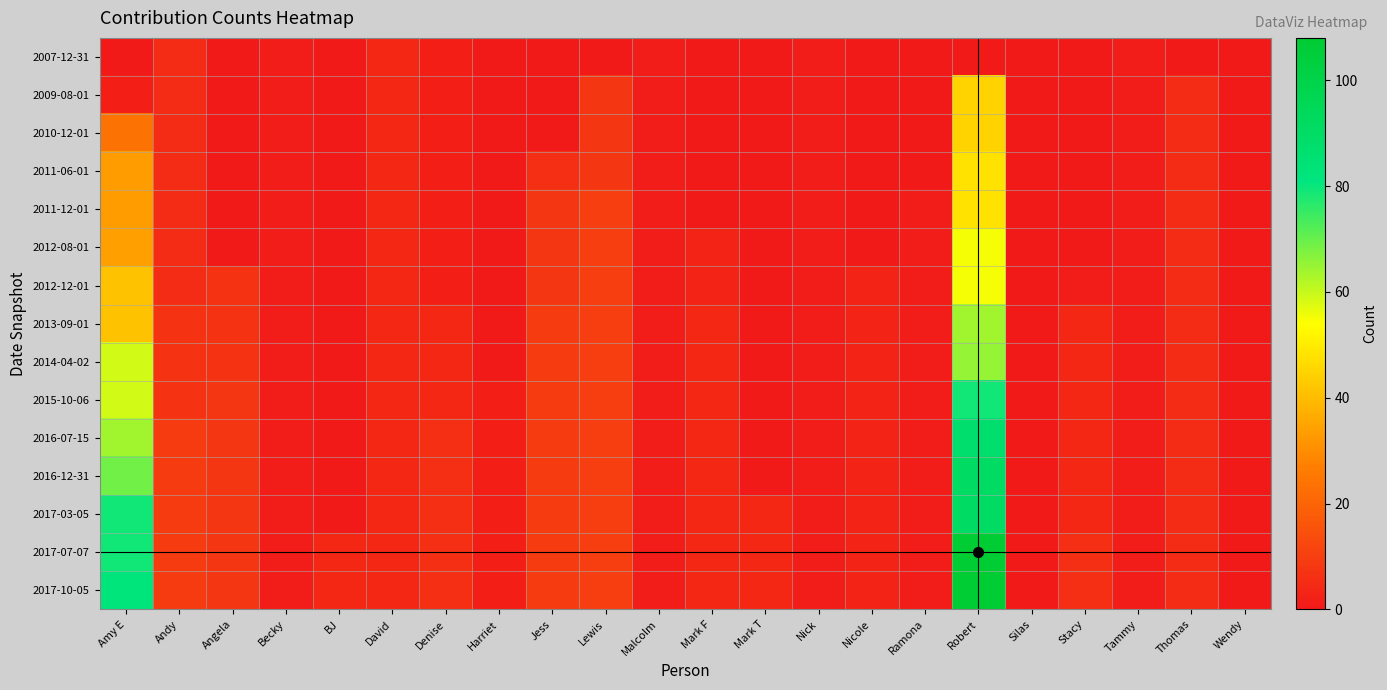

Reading left to right, what are all the values shown in this chart?

2007-12-31: Amy E=0	Andy=5	Angela=0	Becky=1	BJ=0	David=4	Denise=2	Harriet=0	Jess=0	Lewis=0	Malcolm=1	Mark F=0	Mark T=0	Nick=1	Nicole=0	Ramona=0	Robert=0	Silas=0	Stacy=0	Tammy=1	Thomas=0	Wendy=0
2009-08-01: Amy E=2	Andy=5	Angela=0	Becky=1	BJ=0	David=4	Denise=2	Harriet=0	Jess=0	Lewis=8	Malcolm=1	Mark F=0	Mark T=0	Nick=1	Nicole=0	Ramona=0	Robert=45	Silas=0	Stacy=0	Tammy=1	Thomas=5	Wendy=0
2010-12-01: Amy E=24	Andy=5	Angela=0	Becky=1	BJ=0	David=4	Denise=2	Harriet=0	Jess=0	Lewis=8	Malcolm=1	Mark F=0	Mark T=0	Nick=1	Nicole=0	Ramona=0	Robert=45	Silas=0	Stacy=0	Tammy=1	Thomas=5	Wendy=0
2011-06-01: Amy E=33	Andy=5	Angela=0	Becky=1	BJ=0	David=4	Denise=2	Harriet=0	Jess=6	Lewis=8	Malcolm=1	Mark F=0	Mark T=0	Nick=1	Nicole=0	Ramona=0	Robert=48	Silas=0	Stacy=0	Tammy=1	Thomas=5	Wendy=0
2011-12-01: Amy E=33	Andy=5	Angela=0	Becky=1	BJ=0	David=4	Denise=2	Harriet=0	Jess=8	Lewis=10	Malcolm=1	Mark F=0	Mark T=0	Nick=1	Nicole=0	Ramona=1	Robert=48	Silas=0	Stacy=0	Tammy=1	Thomas=5	Wendy=0
2012-08-01: Amy E=34	Andy=5	Angela=0	Becky=1	BJ=0	David=4	Denise=2	Harriet=0	Jess=8	Lewis=10	Malcolm=1	Mark F=3	Mark T=0	Nick=1	Nicole=0	Ramona=1	Robert=55	Silas=0	Stacy=0	Tammy=1	Thomas=5	Wendy=0
2012-12-01: Amy E=41	Andy=5	Angela=7	Becky=1	BJ=0	David=4	Denise=2	Harriet=0	Jess=8	Lewis=10	Malcolm=1	Mark F=3	Mark T=0	Nick=1	Nicole=3	Ramona=1	Robert=55	Silas=0	Stacy=1	Tammy=1	Thomas=5	Wendy=0
2013-09-01: Amy E=41	Andy=7	Angela=7	Becky=1	BJ=0	David=4	Denise=4	Harriet=0	Jess=9	Lewis=10	Malcolm=1	Mark F=4	Mark T=0	Nick=1	Nicole=3	Ramona=1	Robert=64	Silas=0	Stacy=4	Tammy=1	Thomas=5	Wendy=0
2014-04-02: Amy E=59	Andy=7	Angela=7	Becky=1	BJ=0	David=4	Denise=4	Harriet=0	Jess=9	Lewis=10	Malcolm=1	Mark F=4	Mark T=0	Nick=1	Nicole=3	Ramona=1	Robert=65	Silas=0	Stacy=4	Tammy=1	Thomas=5	Wendy=0
2015-10-06: Amy E=59	Andy=7	Angela=8	Becky=1	BJ=0	David=4	Denise=4	Harriet=2	Jess=9	Lewis=10	Malcolm=1	Mark F=4	Mark T=0	Nick=1	Nicole=3	Ramona=1	Robert=79	Silas=0	Stacy=4	Tammy=1	Thomas=5	Wendy=0
2016-07-15: Amy E=64	Andy=9	Angela=8	Becky=1	BJ=0	David=4	Denise=6	Harriet=2	Jess=9	Lewis=10	Malcolm=1	Mark F=4	Mark T=0	Nick=1	Nicole=3	Ramona=1	Robert=87	Silas=0	Stacy=4	Tammy=1	Thomas=5	Wendy=0
2016-12-31: Amy E=69	Andy=9	Angela=8	Becky=1	BJ=0	David=4	Denise=6	Harriet=2	Jess=9	Lewis=10	Malcolm=1	Mark F=4	Mark T=0	Nick=1	Nicole=3	Ramona=1	Robert=91	Silas=0	Stacy=4	Tammy=1	Thomas=5	Wendy=0
2017-03-05: Amy E=79	Andy=9	Angela=8	Becky=1	BJ=0	David=4	Denise=6	Harriet=2	Jess=9	Lewis=10	Malcolm=1	Mark F=4	Mark T=4	Nick=1	Nicole=3	Ramona=1	Robert=91	Silas=0	Stacy=4	Tammy=1	Thomas=5	Wendy=0
2017-07-07: Amy E=79	Andy=9	Angela=8	Becky=1	BJ=4	David=4	Denise=6	Harriet=2	Jess=9	Lewis=10	Malcolm=1	Mark F=4	Mark T=4	Nick=1	Nicole=3	Ramona=1	Robert=108	Silas=0	Stacy=6	Tammy=1	Thomas=5	Wendy=0
2017-10-05: Amy E=82	Andy=9	Angela=8	Becky=1	BJ=4	David=4	Denise=6	Harriet=2	Jess=9	Lewis=10	Malcolm=1	Mark F=4	Mark T=4	Nick=1	Nicole=3	Ramona=1	Robert=108	Silas=0	Stacy=6	Tammy=1	Thomas=5	Wendy=0